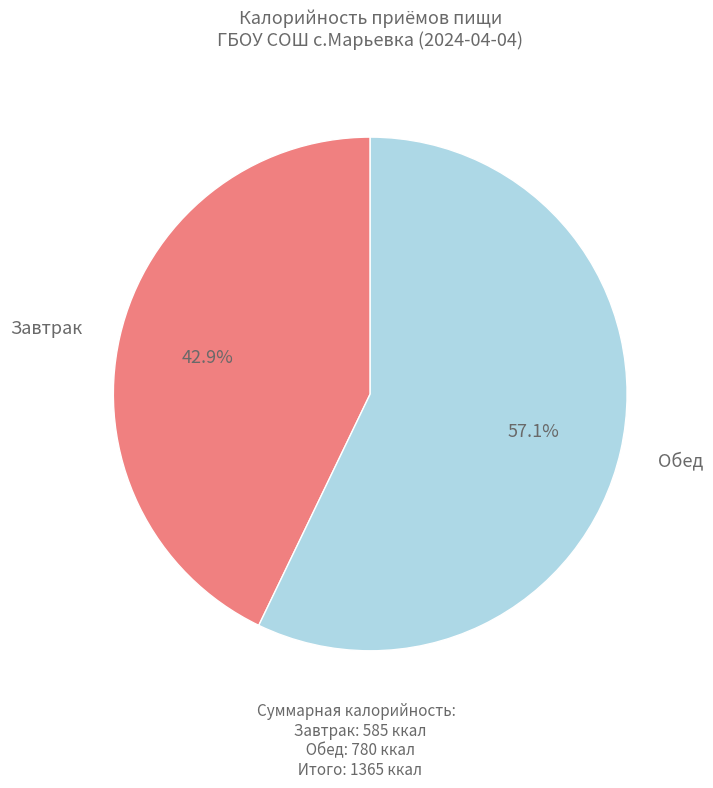

To the nearest percent, what portion does Обед represent?

57%